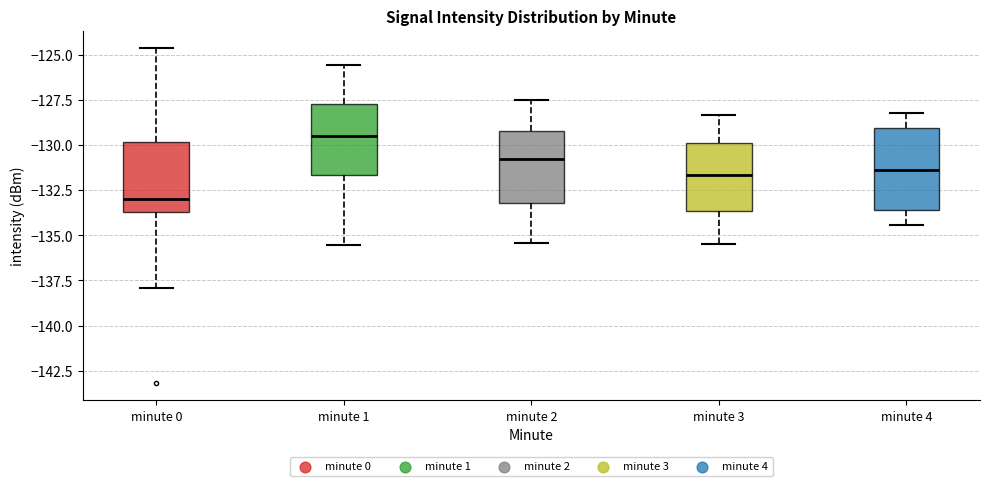

Reading left to right, transcribe this box plot: for each box, give where its median line is, the range the box spans, and where its two whiskers end, as read against the y-axis. The values are not printed on the chart, so give them approximately, as read against the axis.

minute 0: median -133.0, box -133.5 to -130.0, whiskers -138.0 to -124.5
minute 1: median -129.5, box -131.5 to -127.5, whiskers -135.5 to -125.5
minute 2: median -130.5, box -133.0 to -129.0, whiskers -135.5 to -127.5
minute 3: median -131.5, box -133.5 to -130.0, whiskers -135.5 to -128.5
minute 4: median -131.5, box -133.5 to -129.0, whiskers -134.5 to -128.0